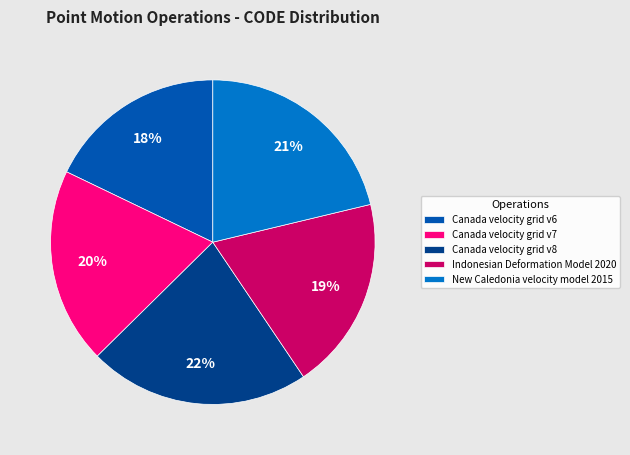

How many slices are in this pie chart?

5